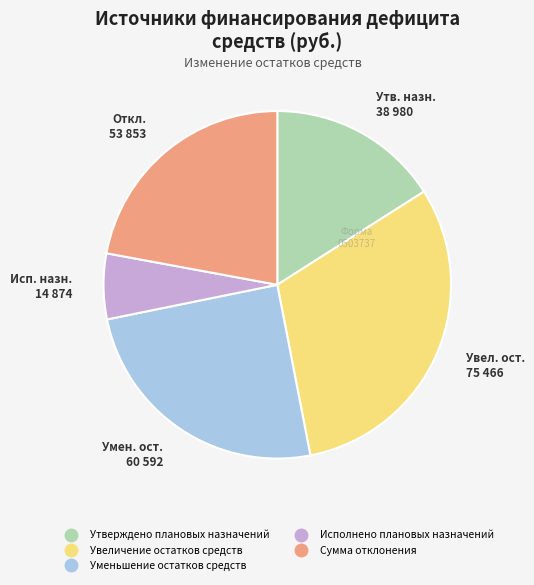

Is the sum of Увеличение остатков средств and Исполнено плановых назначений greater than half?

No